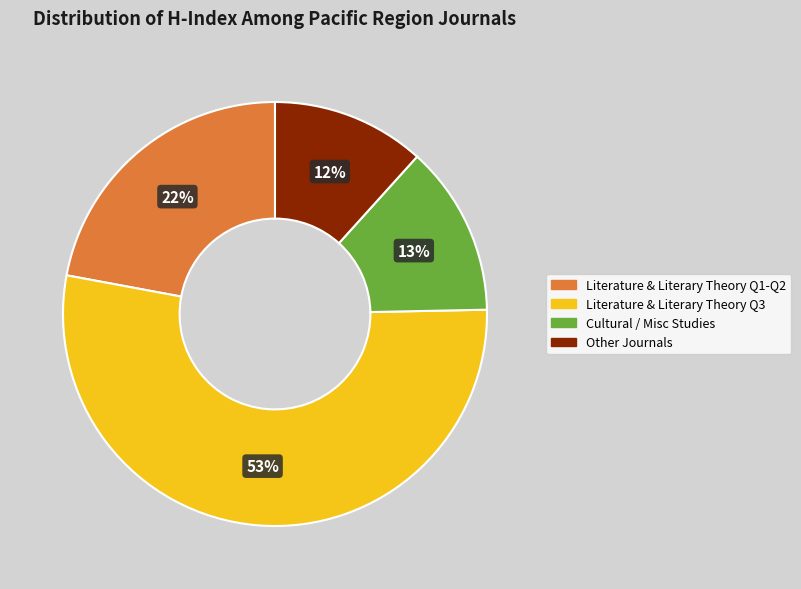

Rank the categories by value from lowest to highest.

Other Journals, Cultural / Misc Studies, Literature & Literary Theory Q1-Q2, Literature & Literary Theory Q3